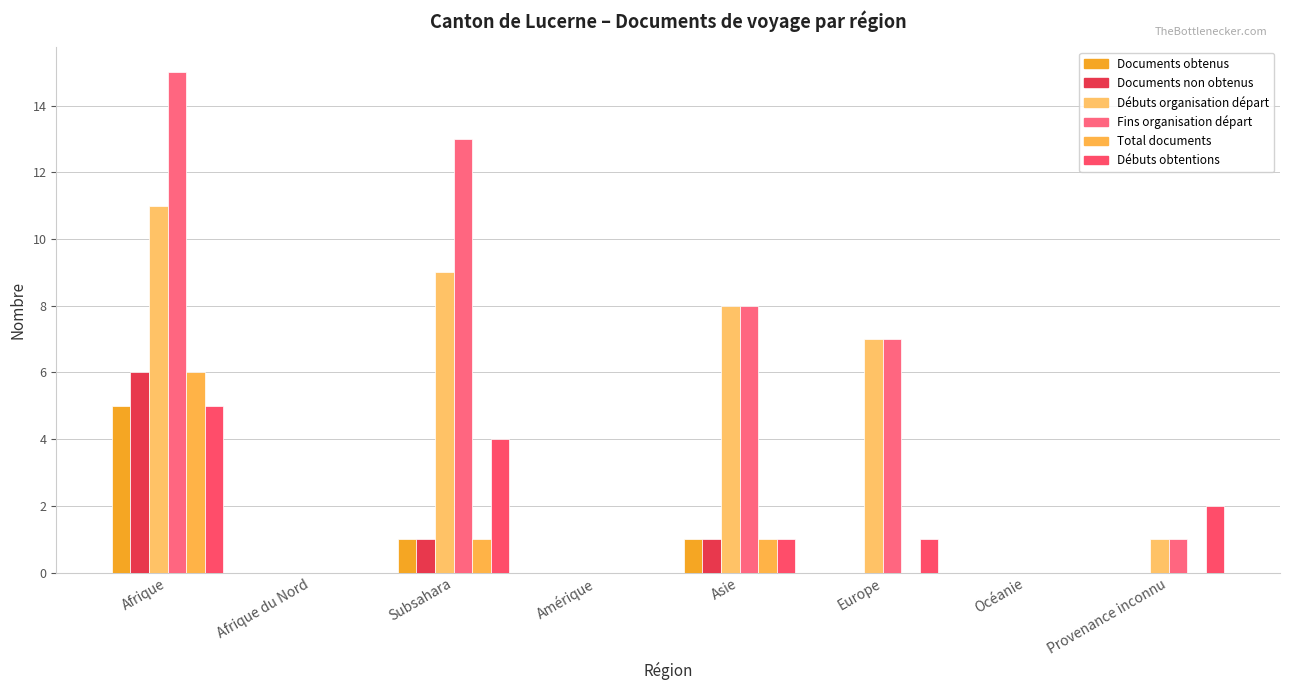

What is the average value of the Débuts organisation départ series?

4